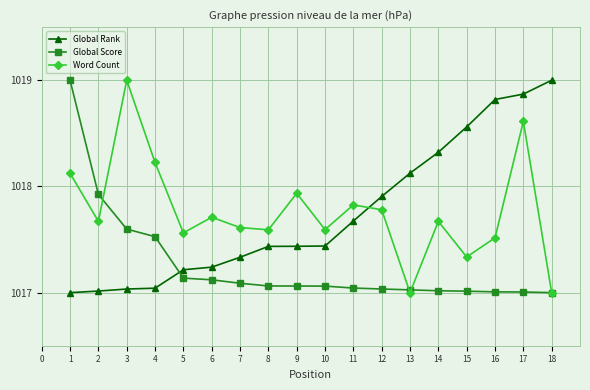

After their last crossing, which series has the higher values: Global Score or Global Rank?

Global Rank